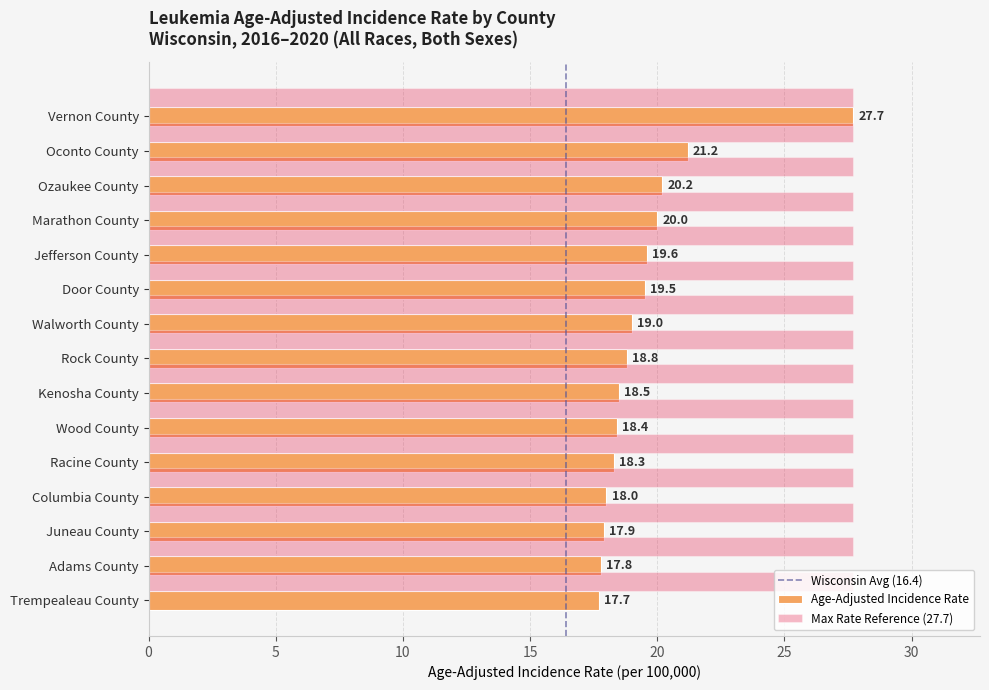

The value of Max Rate Reference (27.7) at Racine County is 27.7. True or false?

True